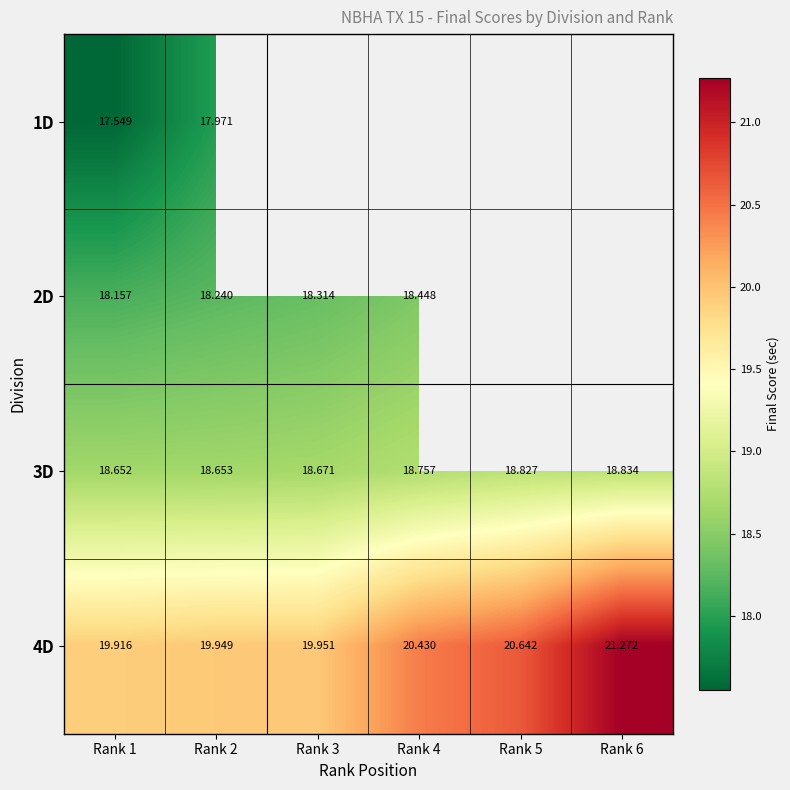

At which category is the sum across all series the highest?

Rank 2